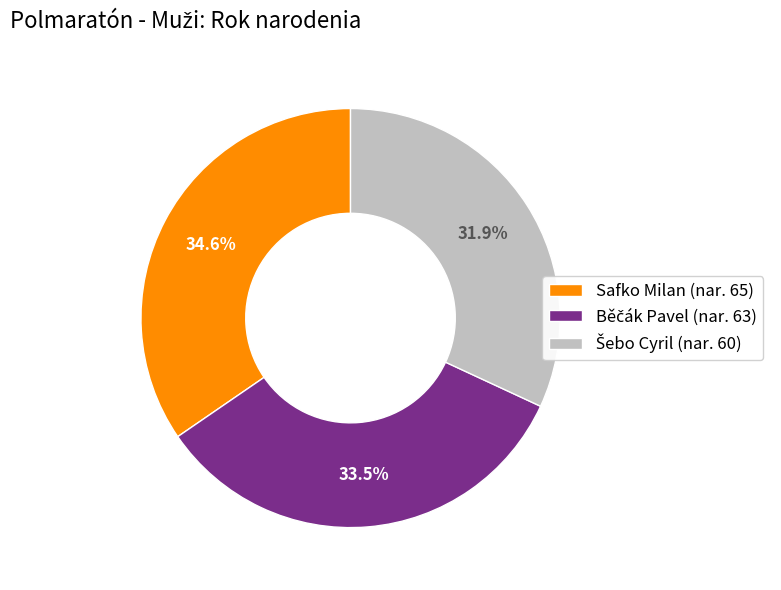

Is there a majority slice in this chart?

No